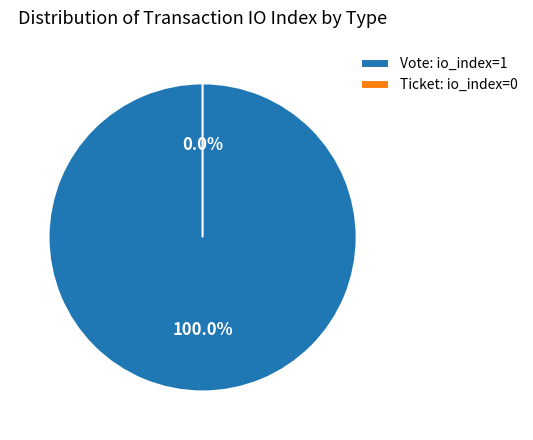

Is it true that Ticket is 1% of the pie?

False